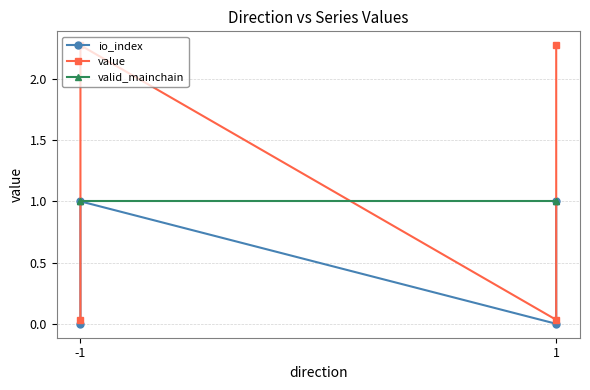

True or false: value has more than 0 points higher than both neighbors.

True